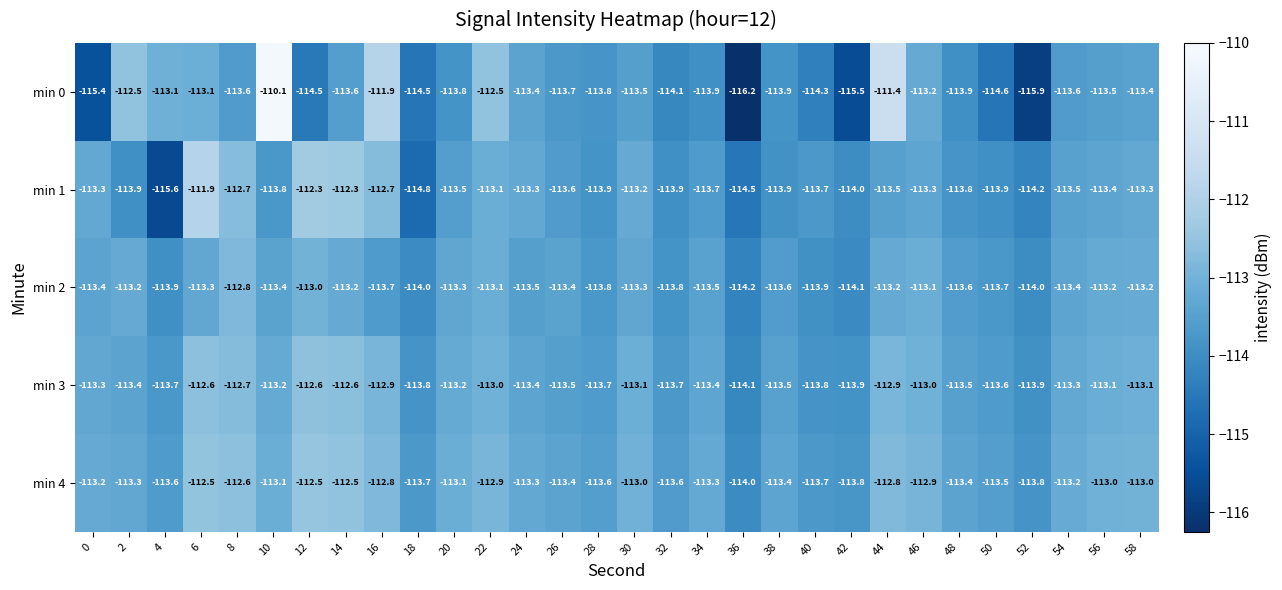

Between 30 and 54, which series saw the biggest shift?

min 1